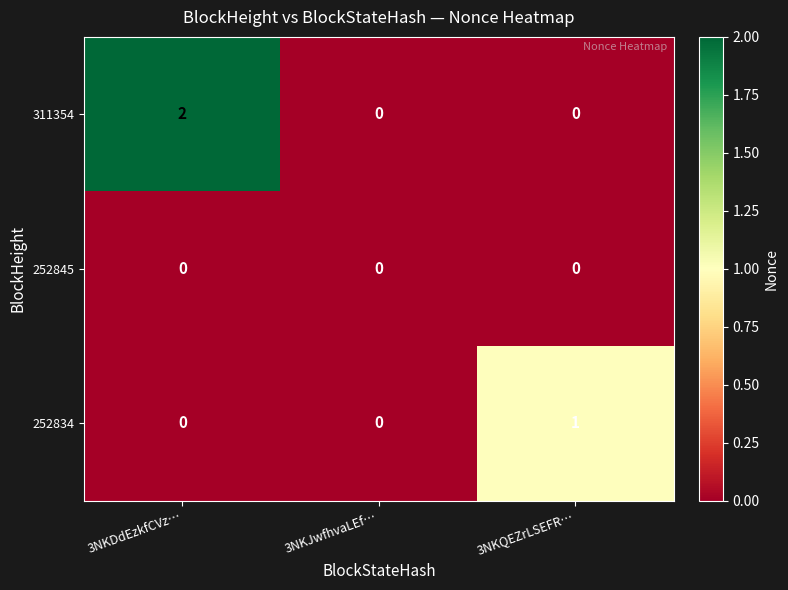

Reading left to right, transcribe all the data shown in this chart.

311354: 2	0	0
252845: 0	0	0
252834: 0	0	1